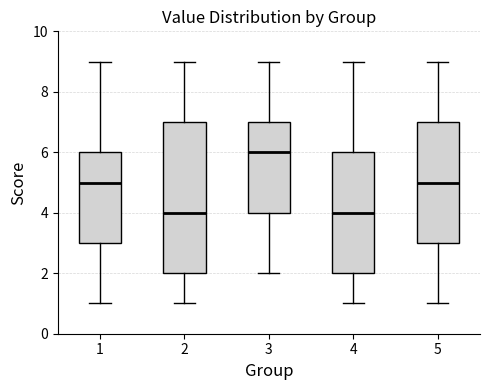

Comparing the boxes themselves (not the whiskers), which one is the tallest?

2